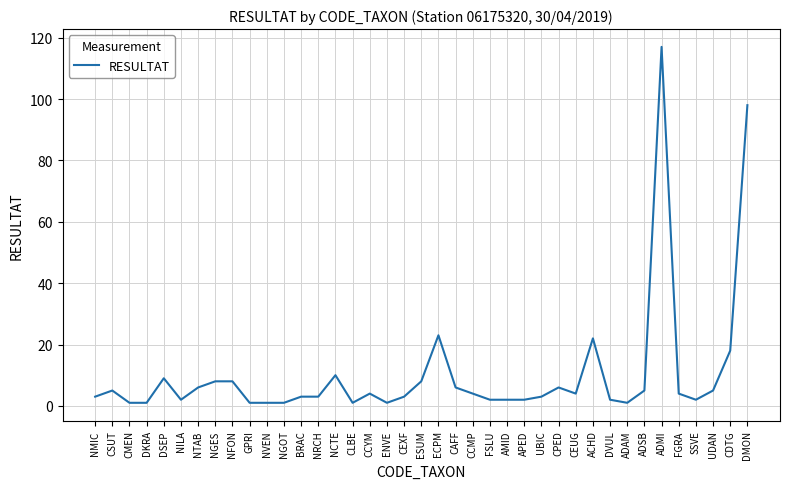

True or false: the data shows 23 at ECPM.

True